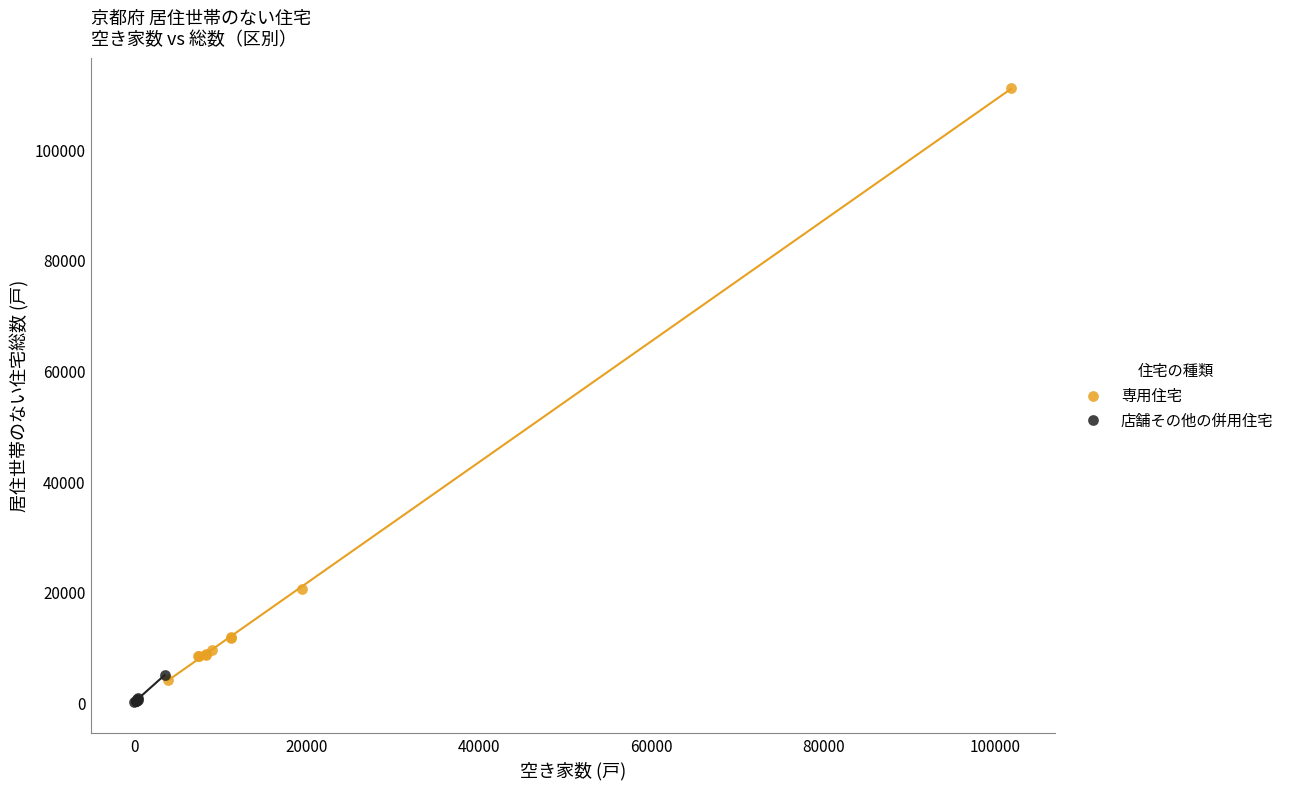

Which series reaches the maximum Y coordinate?

専用住宅